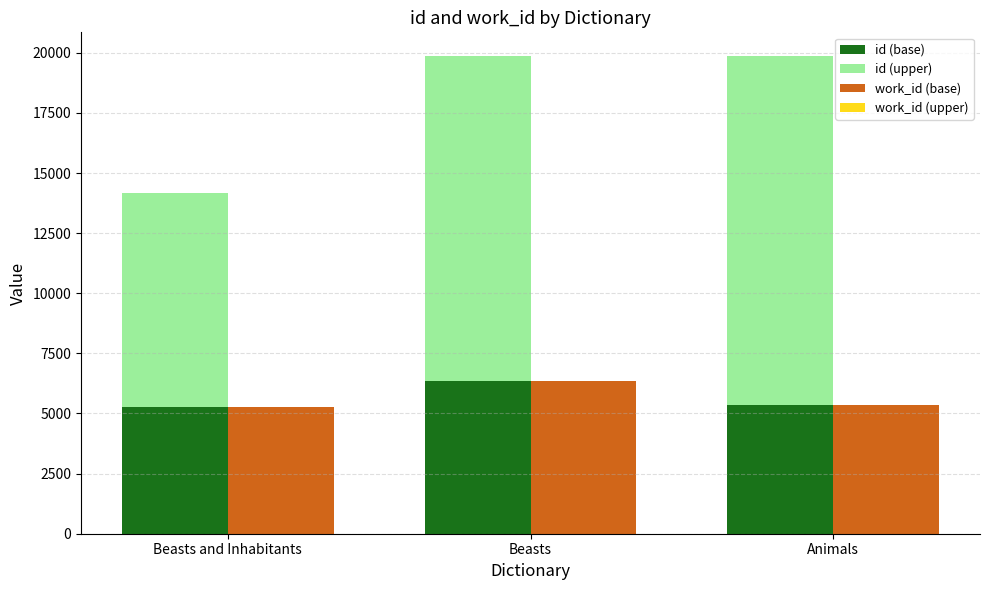

Count the id (upper) values in the range 8915 to 14516.

3